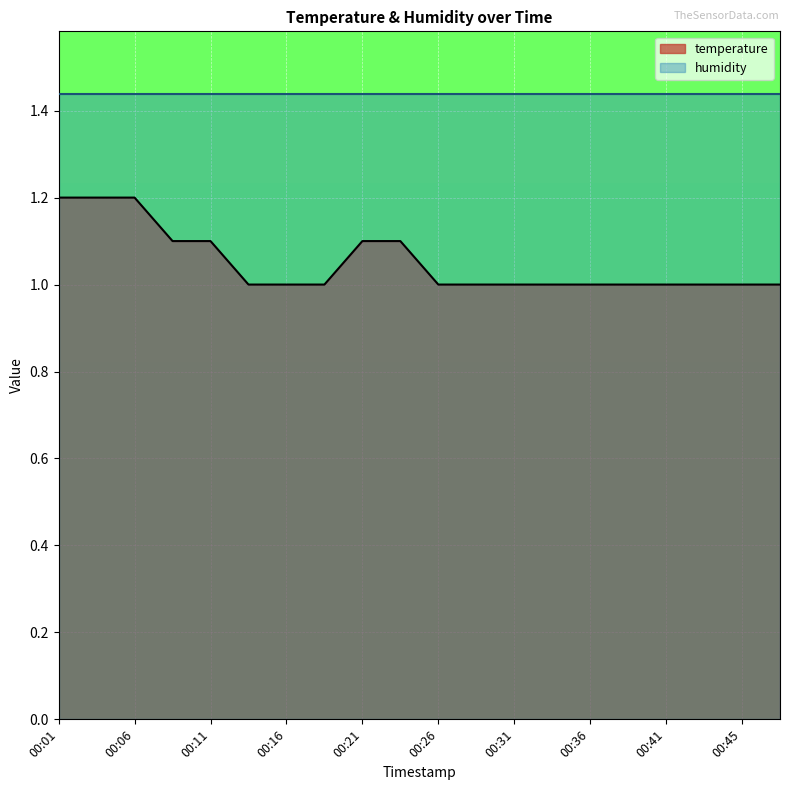

Reading right to left, what are all the values shown in this chart?

1.0	1.0	1.0	1.0	1.0	1.0	1.0	1.0	1.0	1.0	1.1	1.1	1.0	1.0	1.0	1.1	1.1	1.2	1.2	1.2